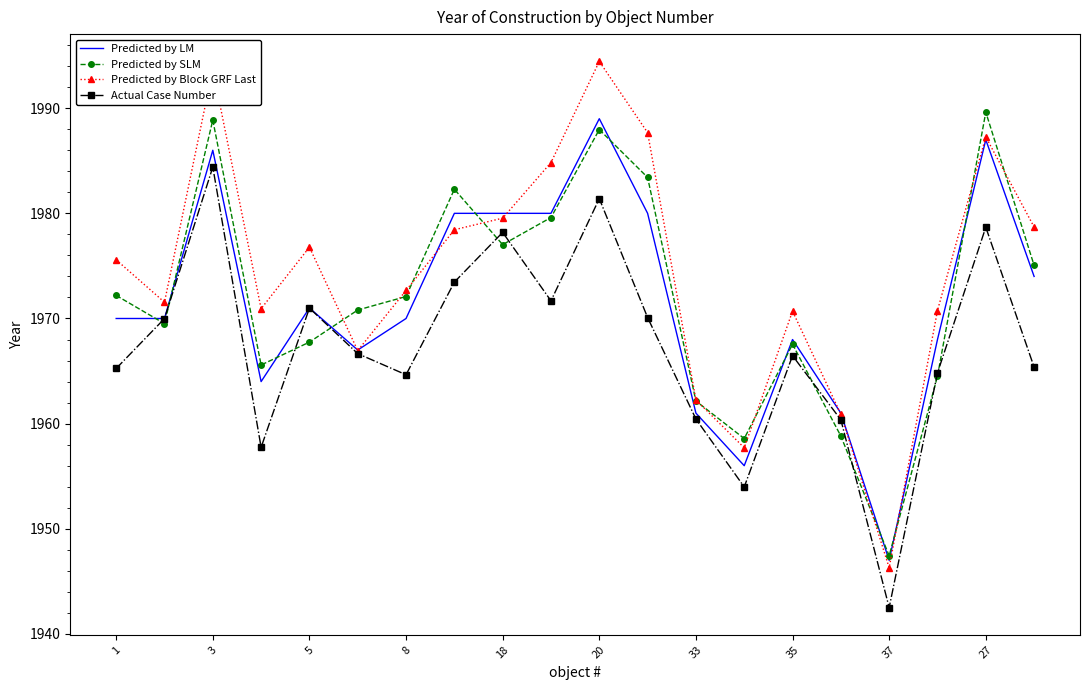

How many interior local peaks does the Actual Case Number series have?

6